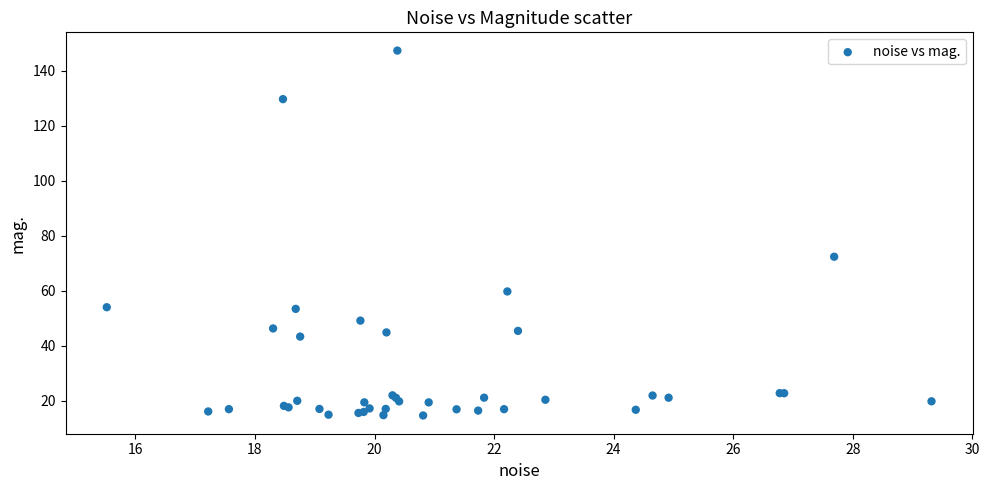

What Y value in the scatter plot is closest to 81?

72.4